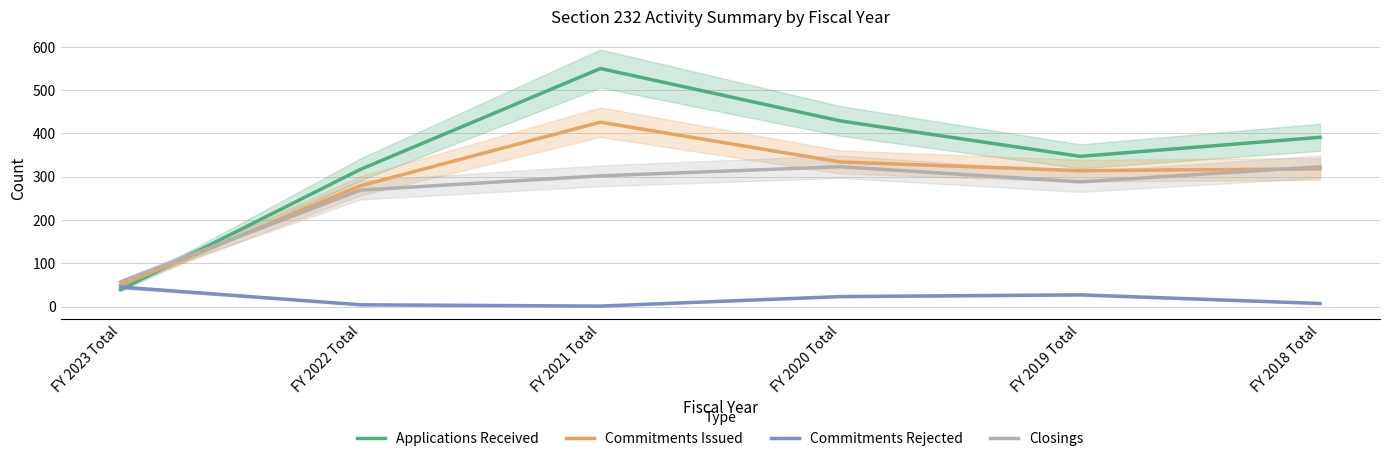

Reading left to right, transcribe all the data shown in this chart.

Applications Received: 39	317	550	429	347	391
Commitments Issued: 49	279	426	334	314	318
Commitments Rejected: 45	4	1	23	27	7
Closings: 57	269	302	323	288	323